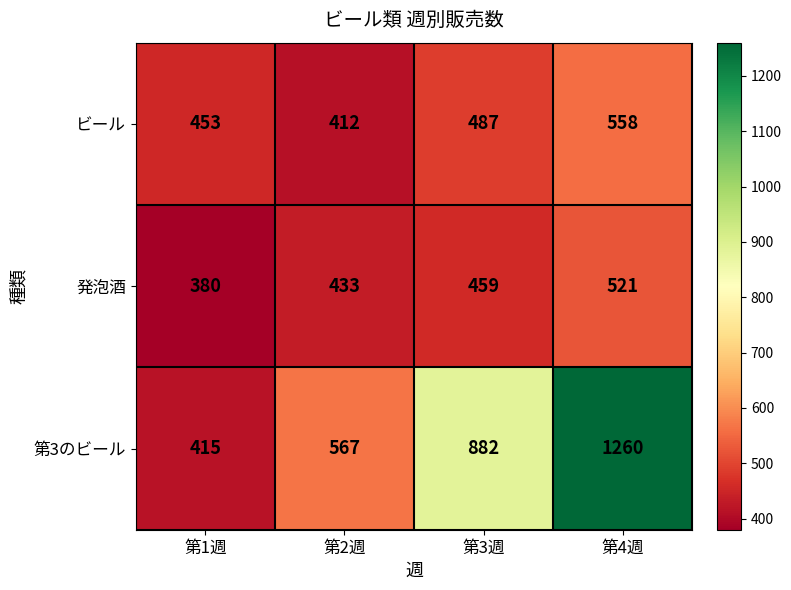

How many data points in 第3のビール are less than 882?

2